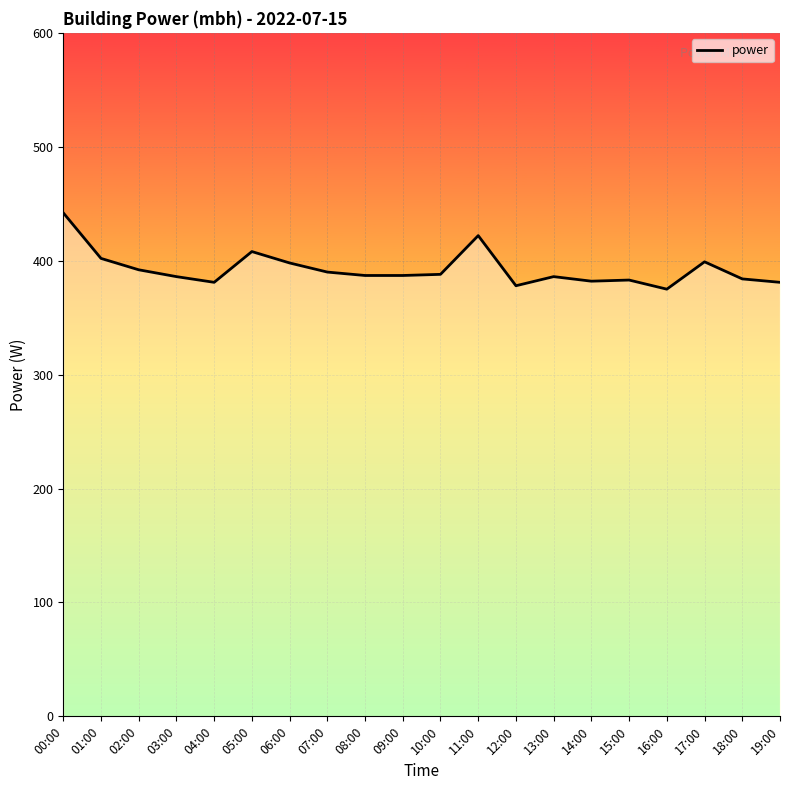

Where does the data first go above 387?

00:00